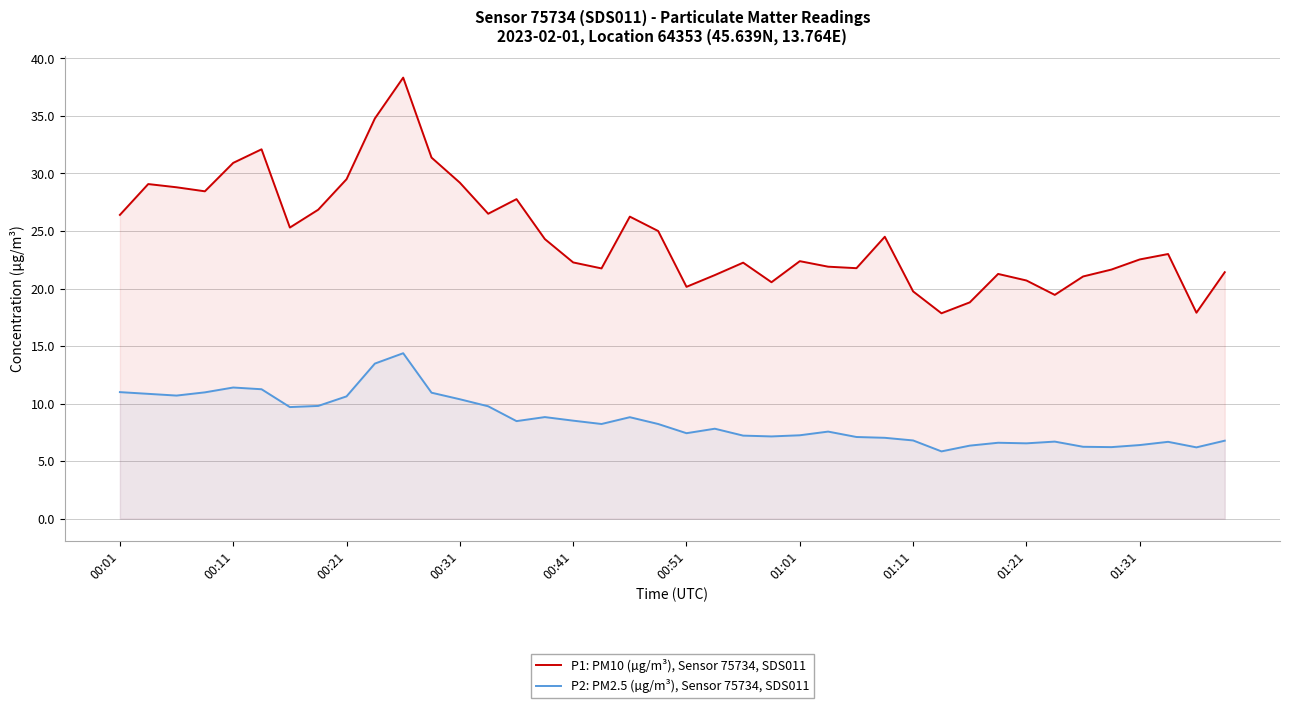

The P2: PM2.5 (µg/m³), Sensor 75734, SDS011 series shows 10.6 at 00:21. True or false?

True